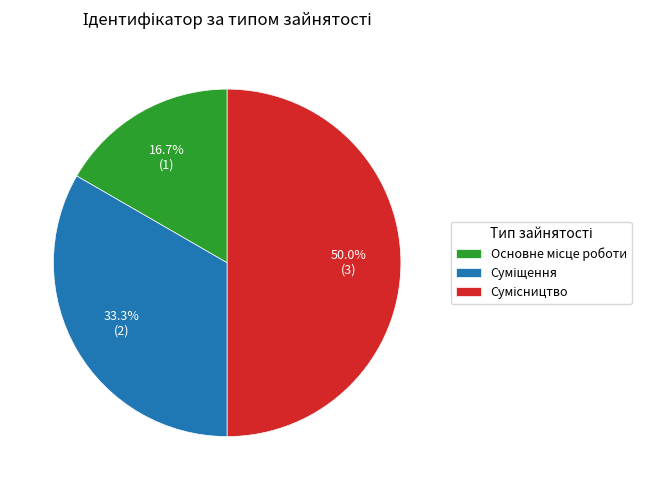

The Суміщення slice represents 39% of the pie. True or false?

False